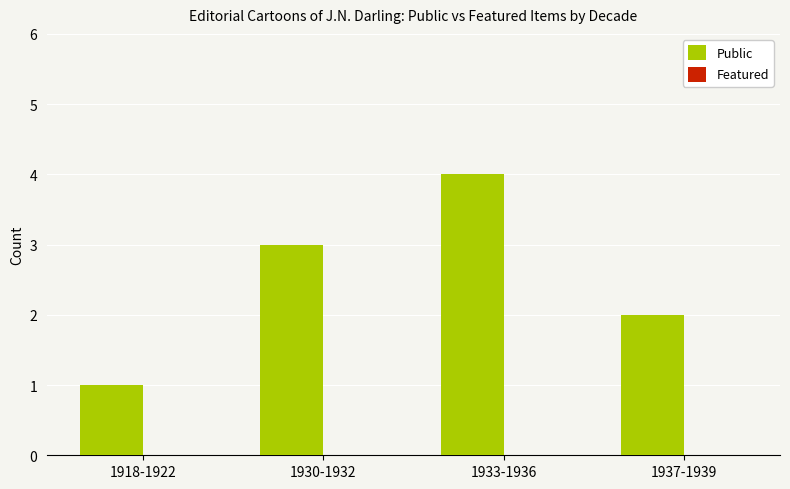

Which category has the lowest value across all series?

1918-1922